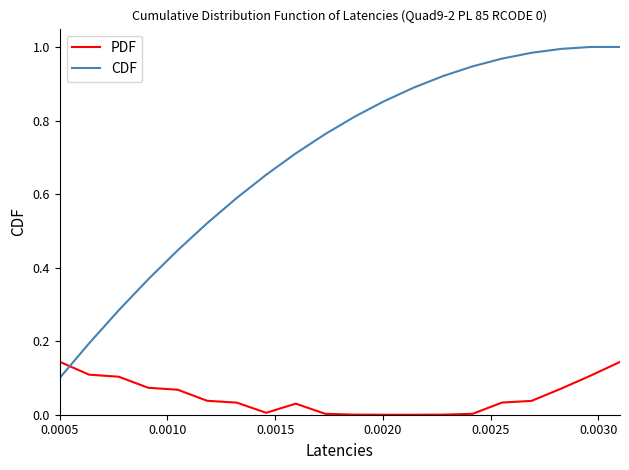

After their last crossing, which series has the higher values: PDF or CDF?

CDF